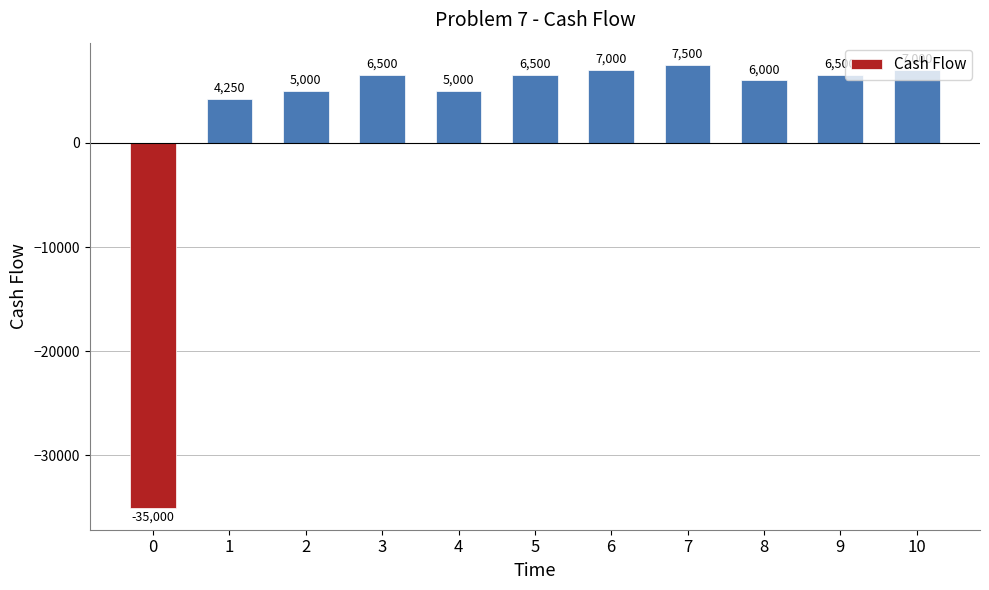

What is the value of the 3rd bar from the left?

5000